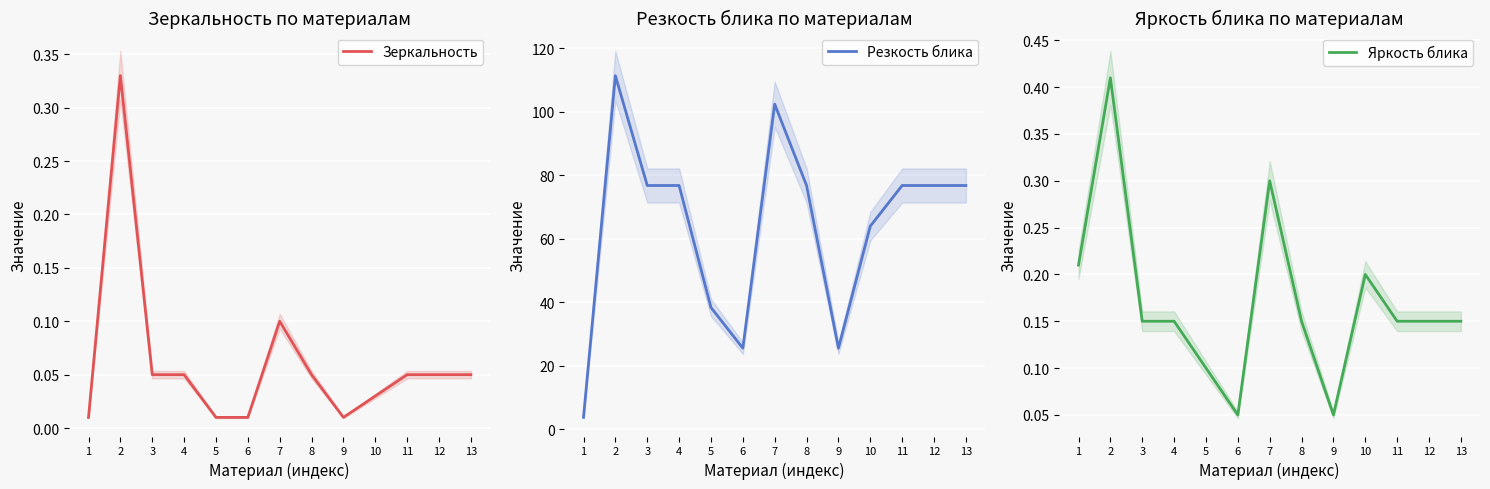

Which category has the lowest value in the Зеркальность series?

1